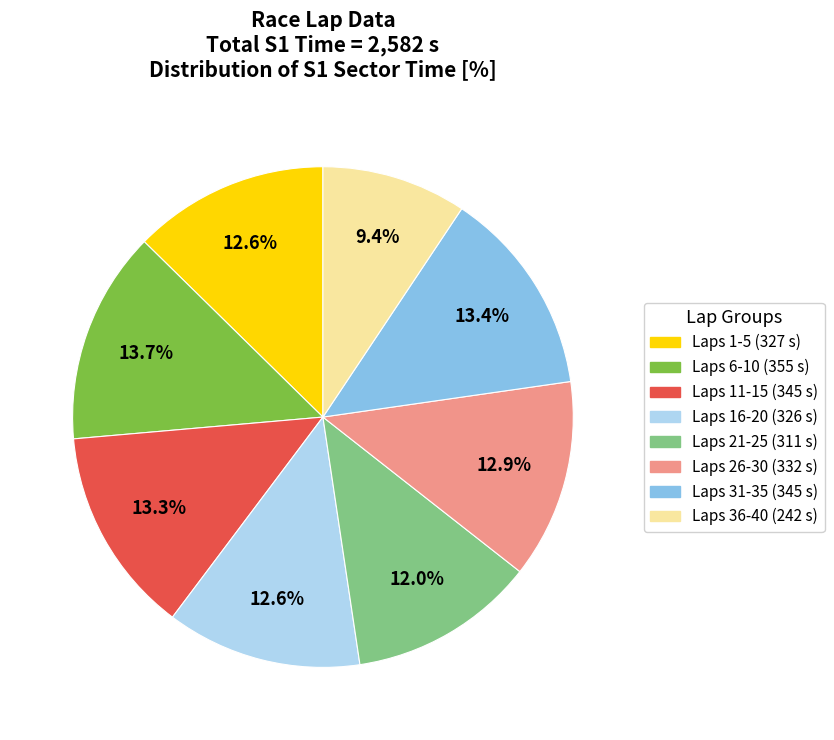

Is there any slice that represents more than half of the pie?

No